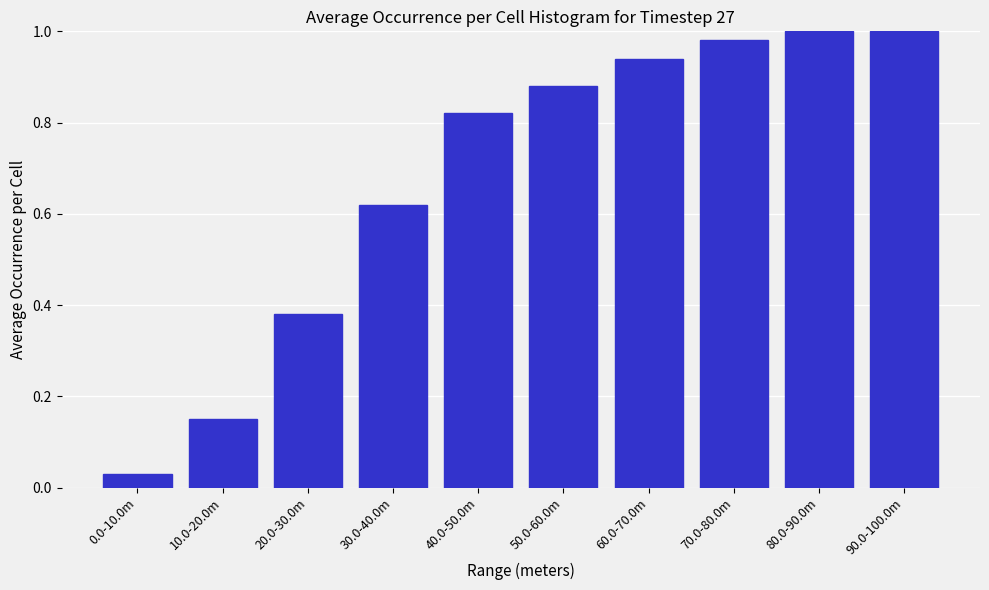

What is the sum of all values?

6.8